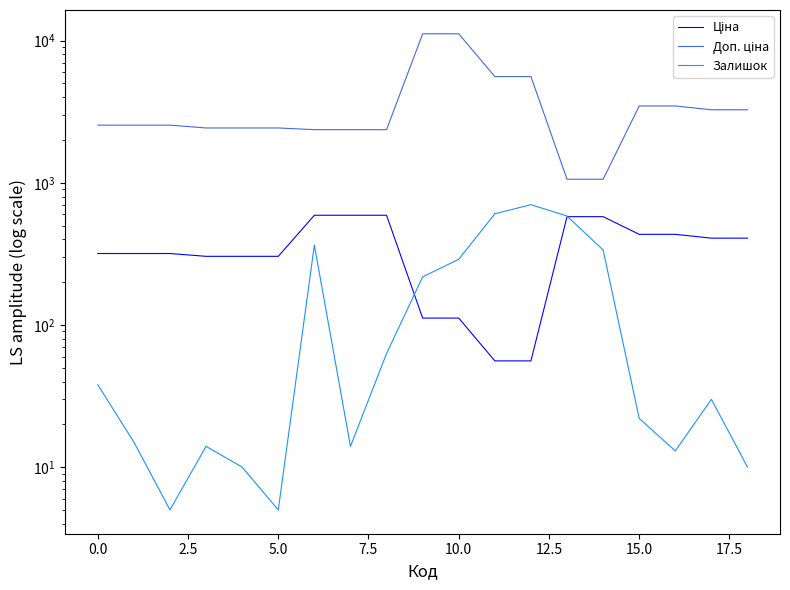

Is it true that Доп. ціна equals 2432.8 at 7.5?

True